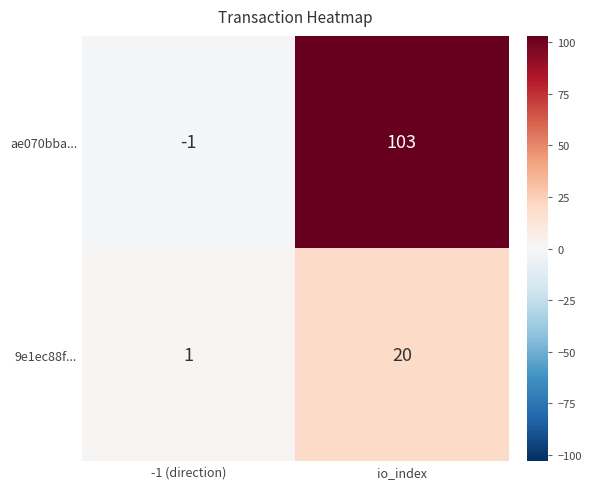

At which category is the sum across all series the highest?

io_index